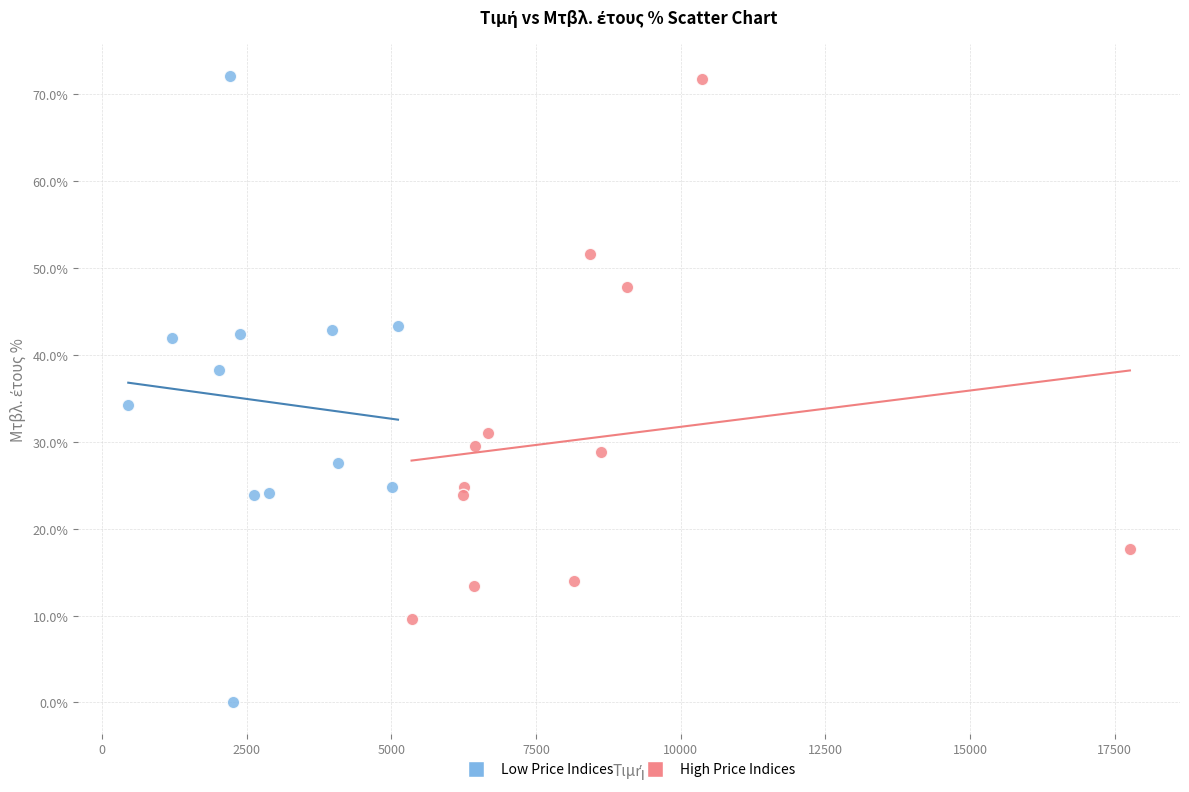

Which series reaches the minimum Y coordinate?

Low Price Indices